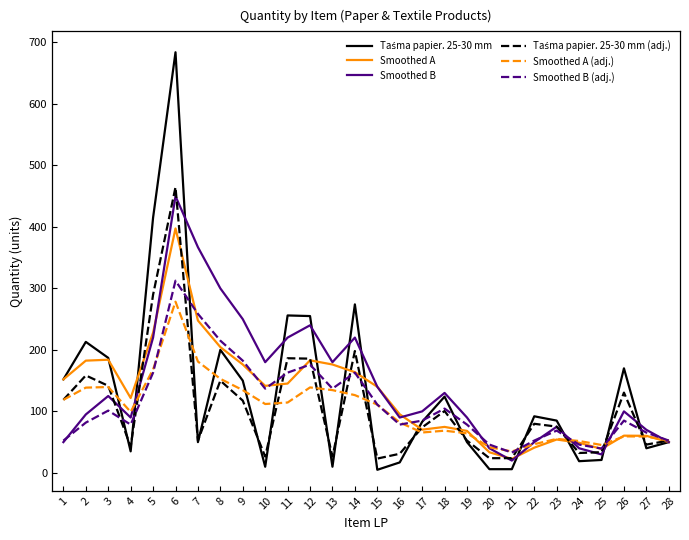

The value of Smoothed B (adj.) at 17 is 85.0. True or false?

True